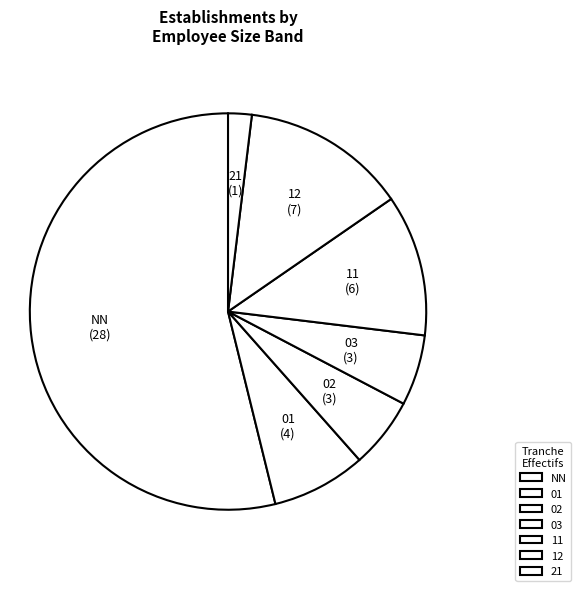

How many slices are in this pie chart?

7